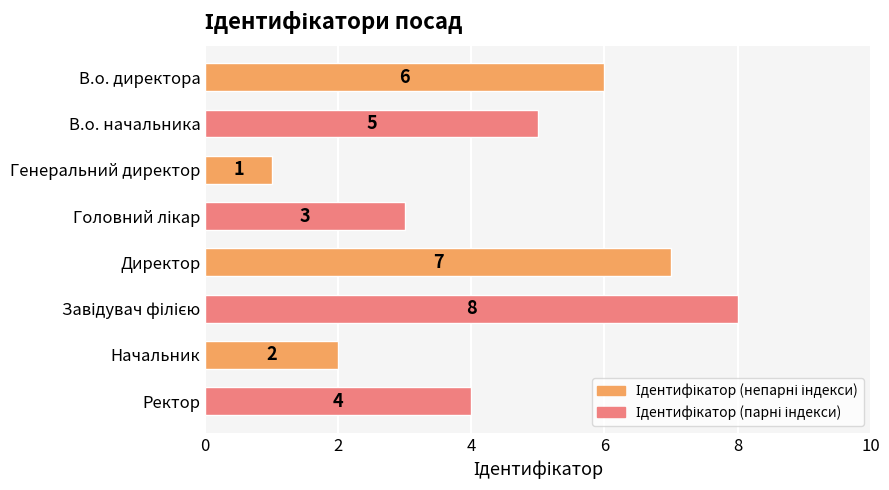

True or false: the data shows 10 at Директор.

False